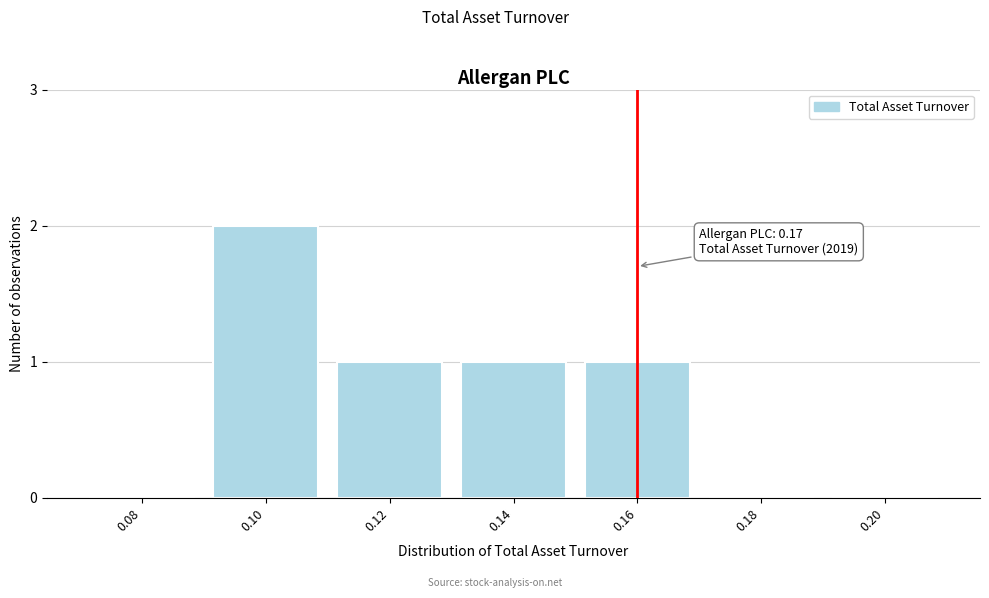

Reading left to right, extract all data points from this chart.

0.08=0	0.10=2	0.12=1	0.14=1	0.16=1	0.18=0	0.20=0